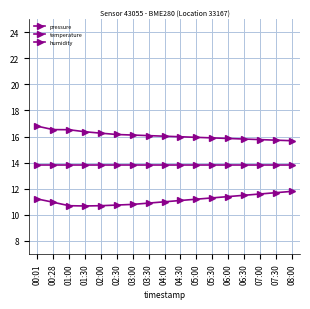

Is it true that pressure equals 16.4 at 01:30?

True